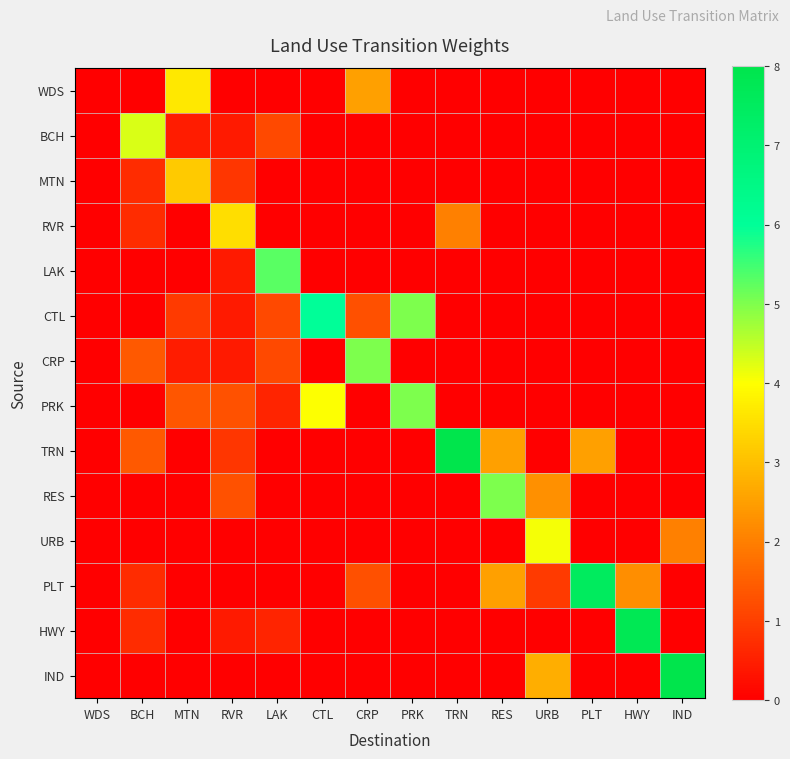

Which series has the largest total across all categories?

TRN